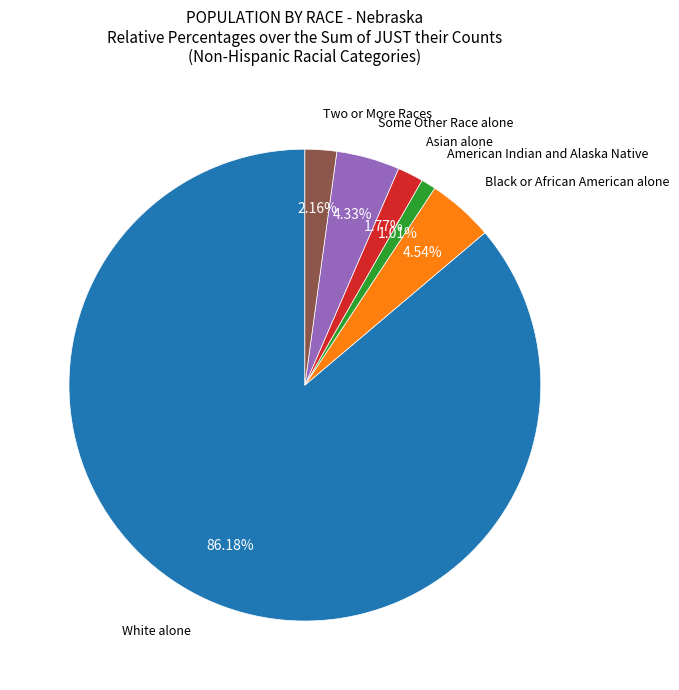

Does any single category account for the majority?

Yes